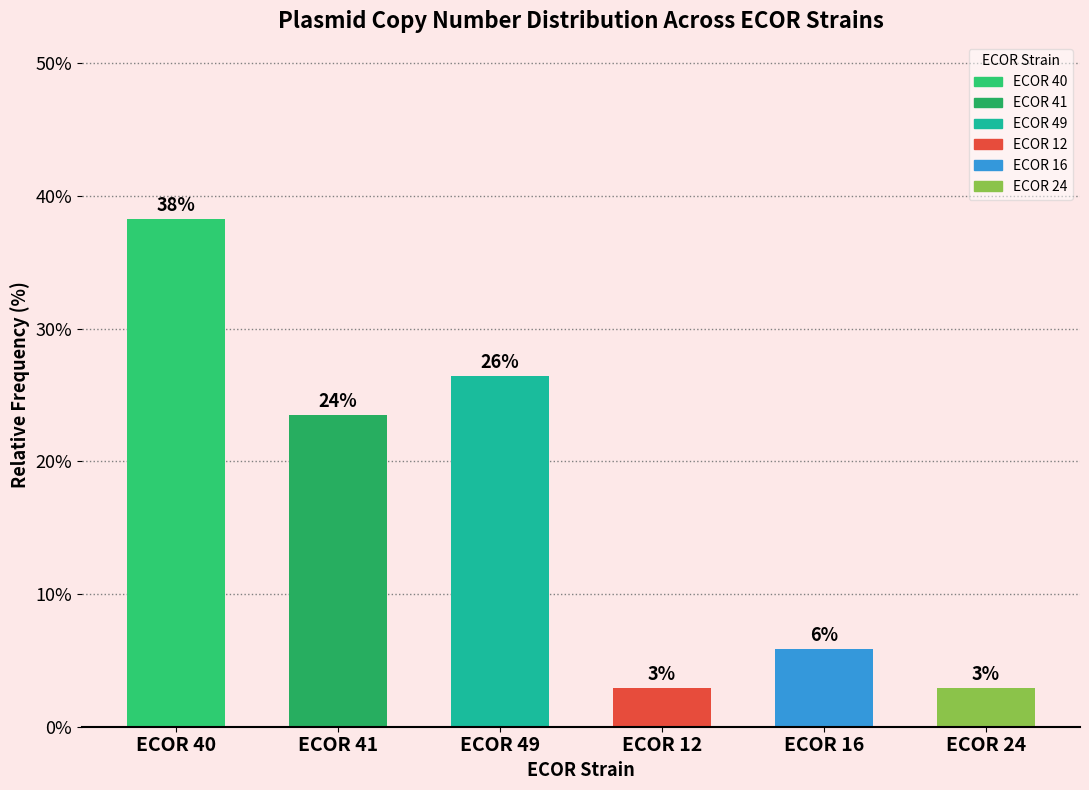

How many bars are there in total?

6